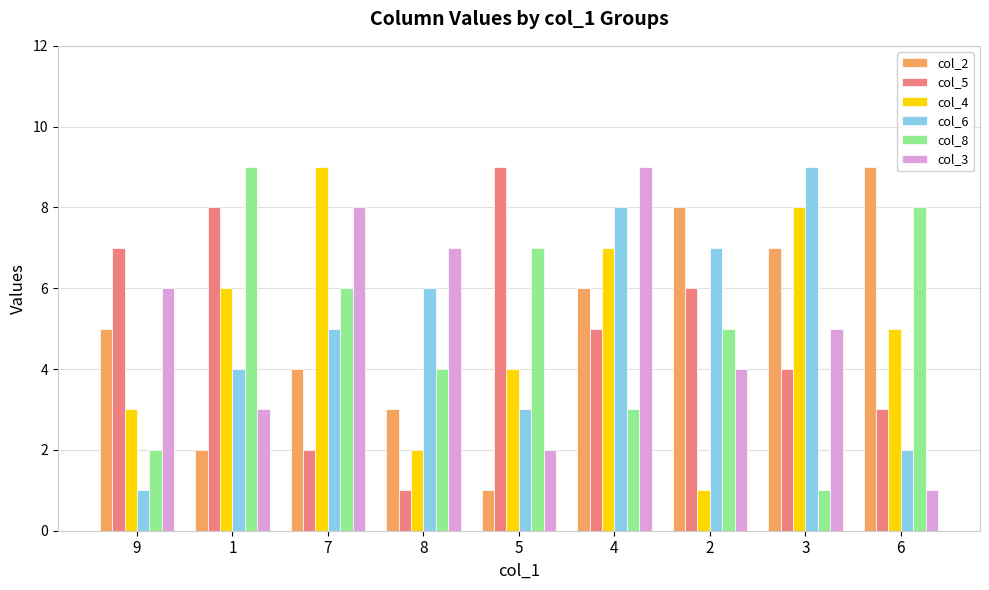

What is the difference between the col_5 values at 7 and 4?

3